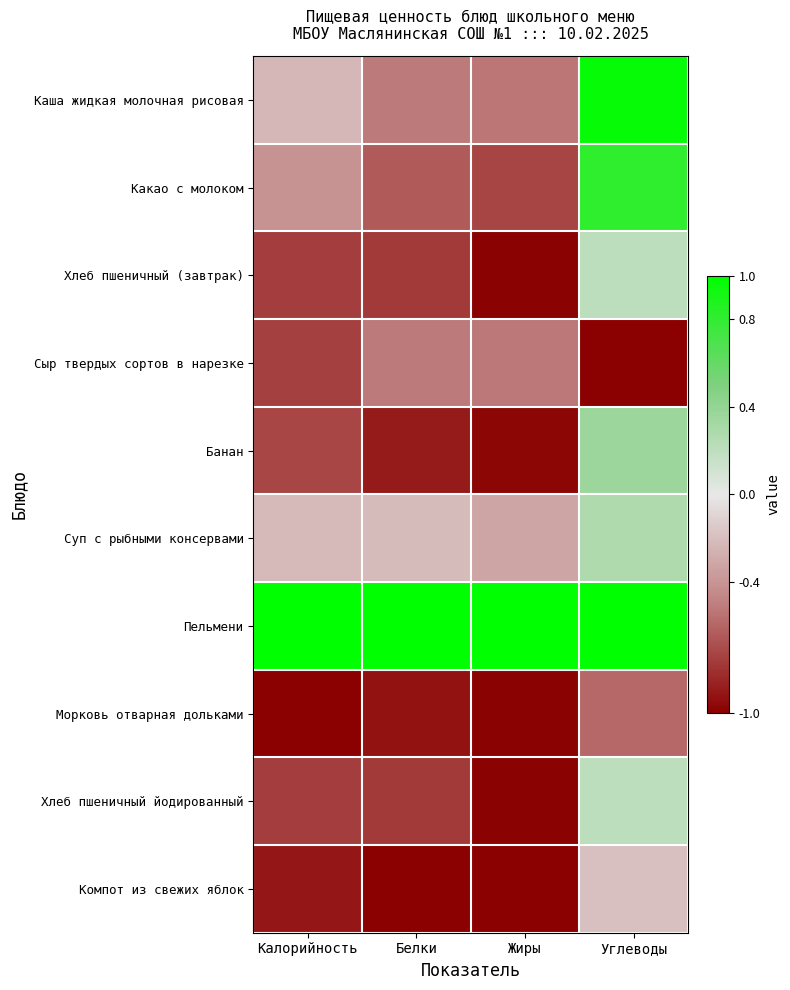

Reading right to left, list all the values displayed in this chart.

Каша жидкая молочная рисовая: Углеводы=1.0	Жиры=-0.5	Белки=-0.5	Калорийность=-0.2
Какао с молоком: Углеводы=0.8	Жиры=-0.7	Белки=-0.6	Калорийность=-0.4
Хлеб пшеничный (завтрак): Углеводы=0.2	Жиры=-1.0	Белки=-0.8	Калорийность=-0.8
Сыр твердых сортов в нарезке: Углеводы=-1.0	Жиры=-0.5	Белки=-0.5	Калорийность=-0.7
Банан: Углеводы=0.4	Жиры=-1.0	Белки=-0.9	Калорийность=-0.7
Суп с рыбными консервами: Углеводы=0.3	Жиры=-0.3	Белки=-0.2	Калорийность=-0.2
Пельмени: Углеводы=1.0	Жиры=1.0	Белки=1.0	Калорийность=1.0
Морковь отварная дольками: Углеводы=-0.6	Жиры=-1.0	Белки=-0.9	Калорийность=-1.0
Хлеб пшеничный йодированный: Углеводы=0.2	Жиры=-1.0	Белки=-0.8	Калорийность=-0.8
Компот из свежих яблок: Углеводы=-0.2	Жиры=-1.0	Белки=-1.0	Калорийность=-0.9